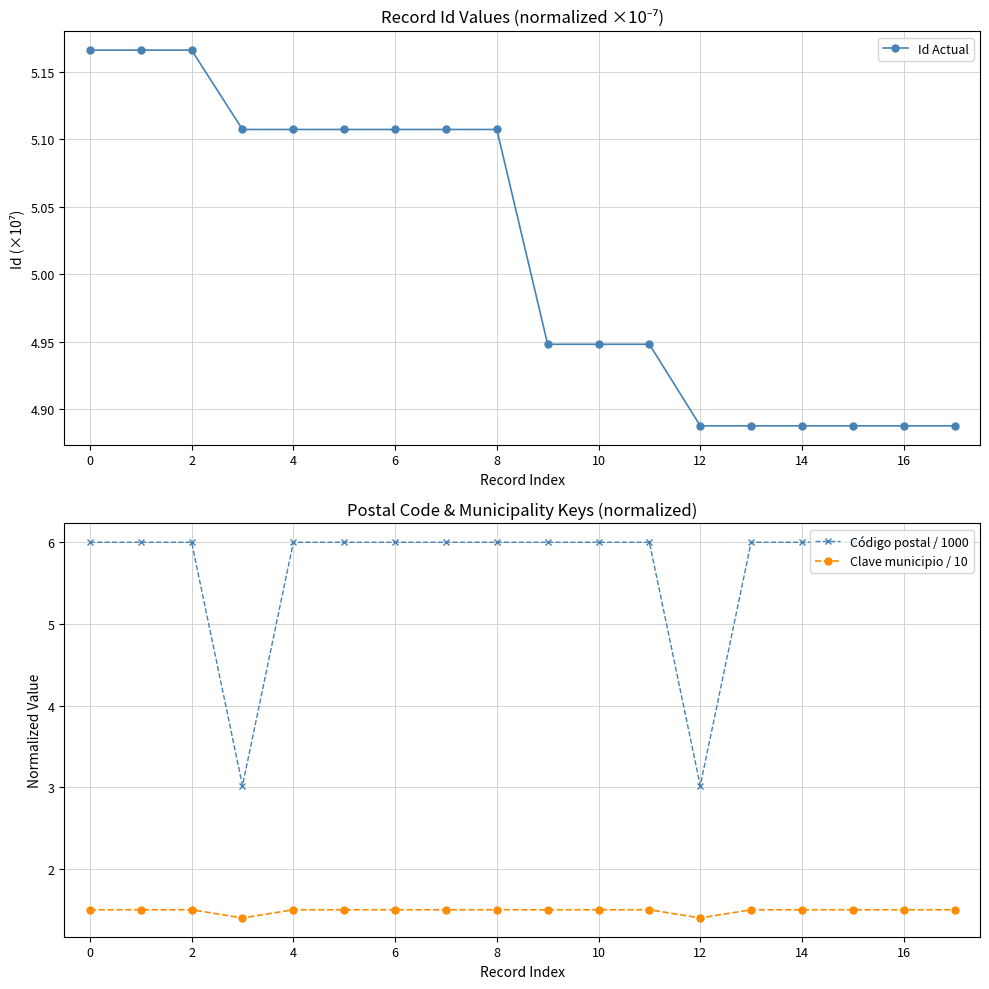

How many Clave municipio / 10 values are between 1 and 2?

18